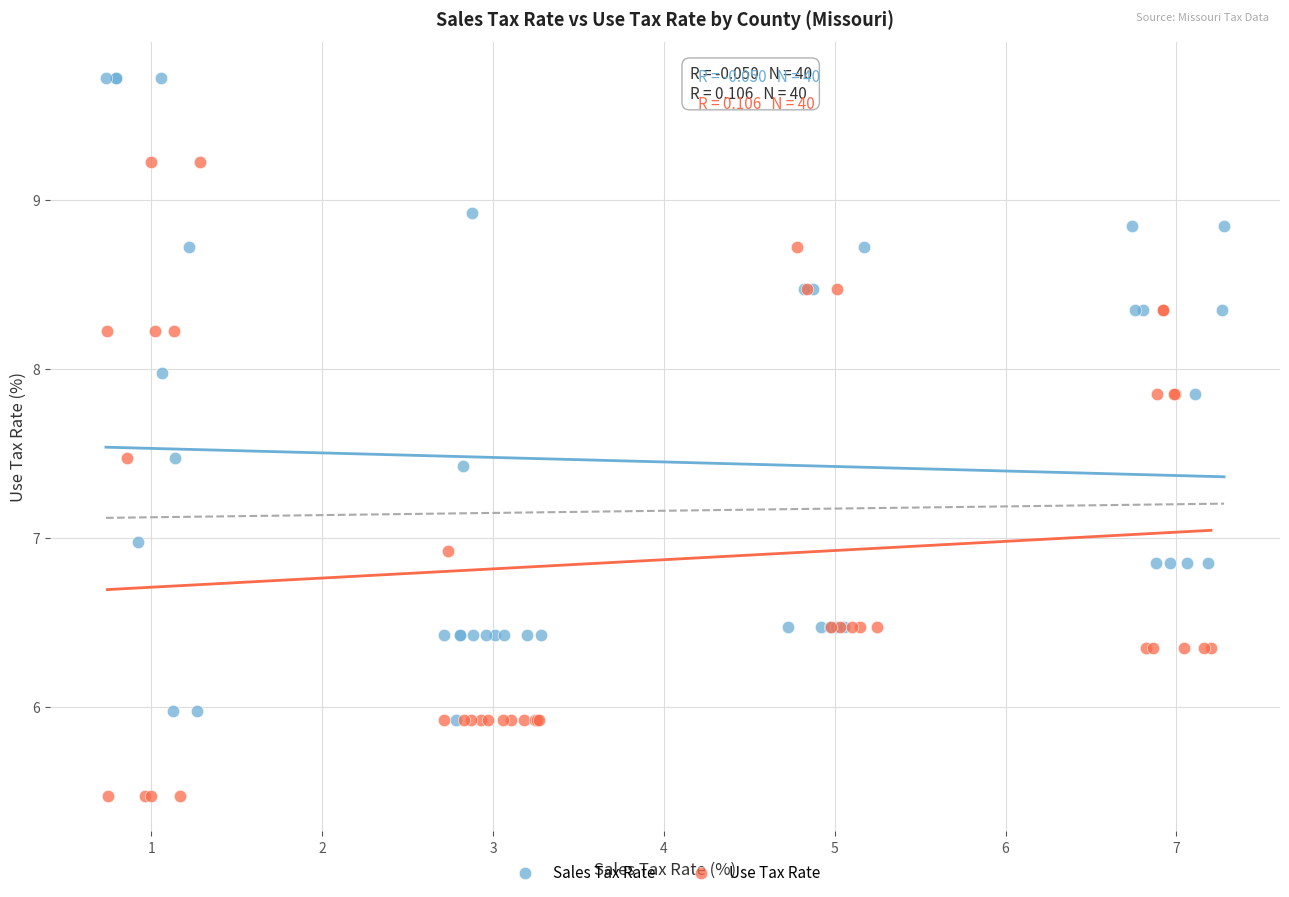

Which series reaches the maximum Y coordinate?

Sales Tax Rate